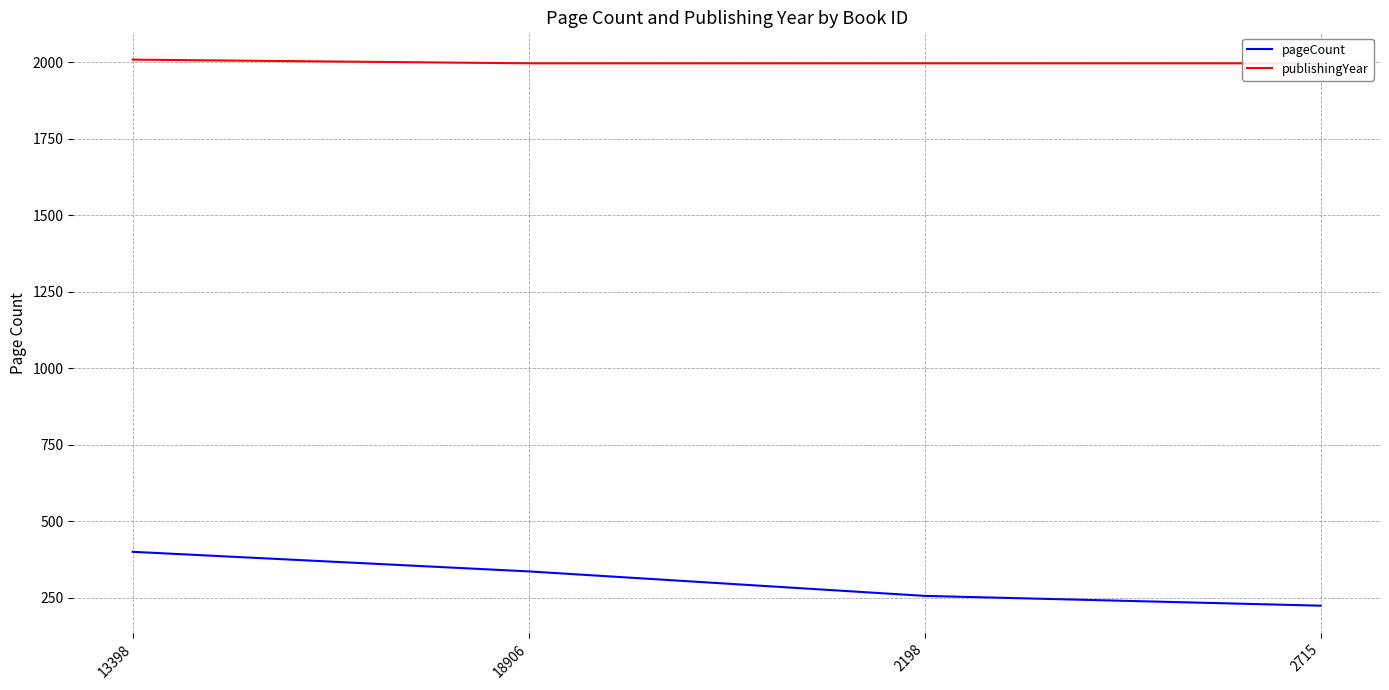

At which label does pageCount first exceed 336?

13398